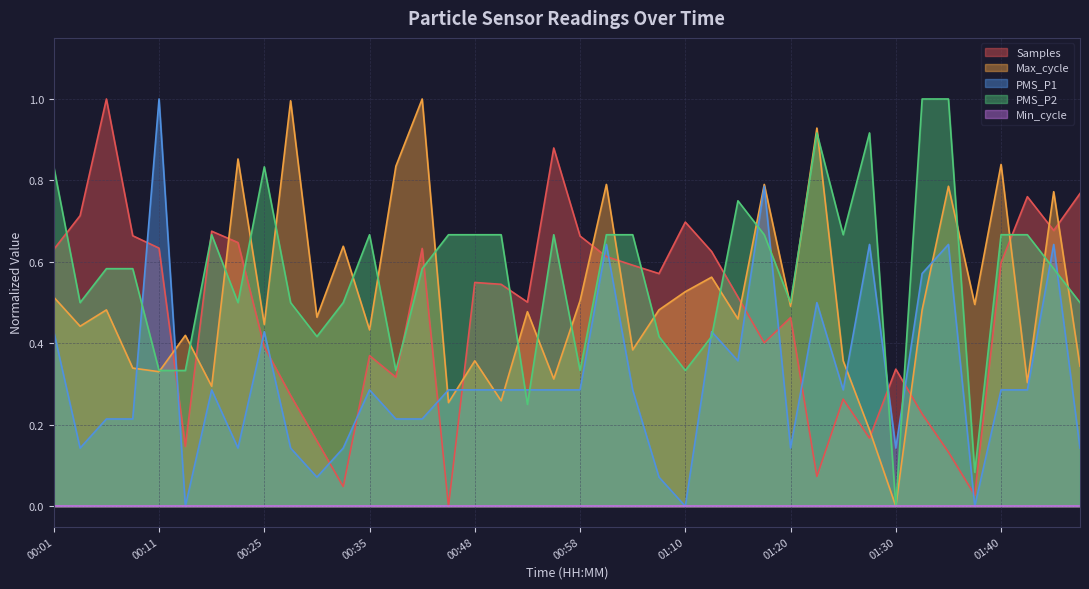

What is the label of the 6th point from the left?

00:17